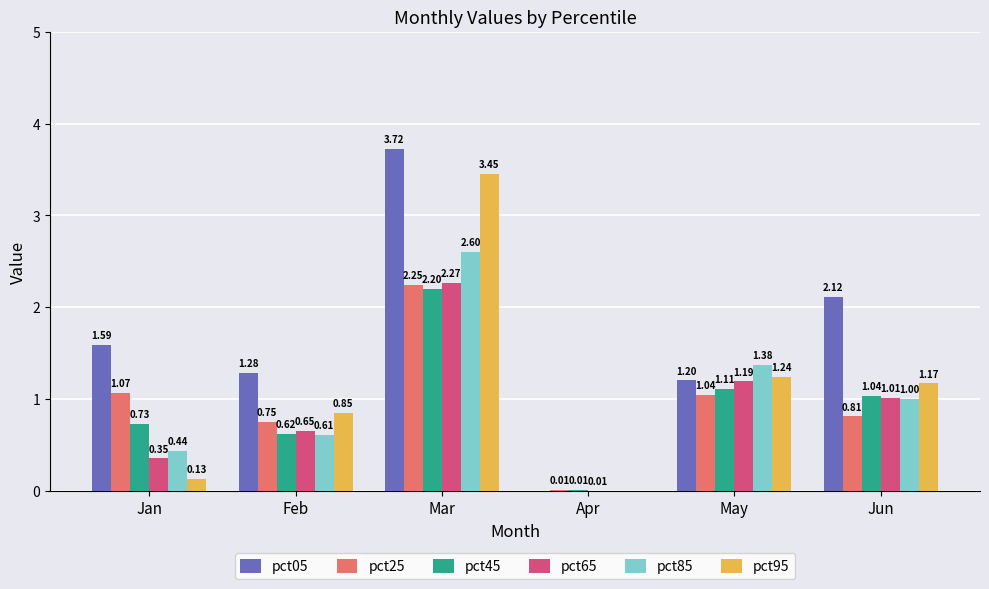

What is the maximum value for pct85?

2.6